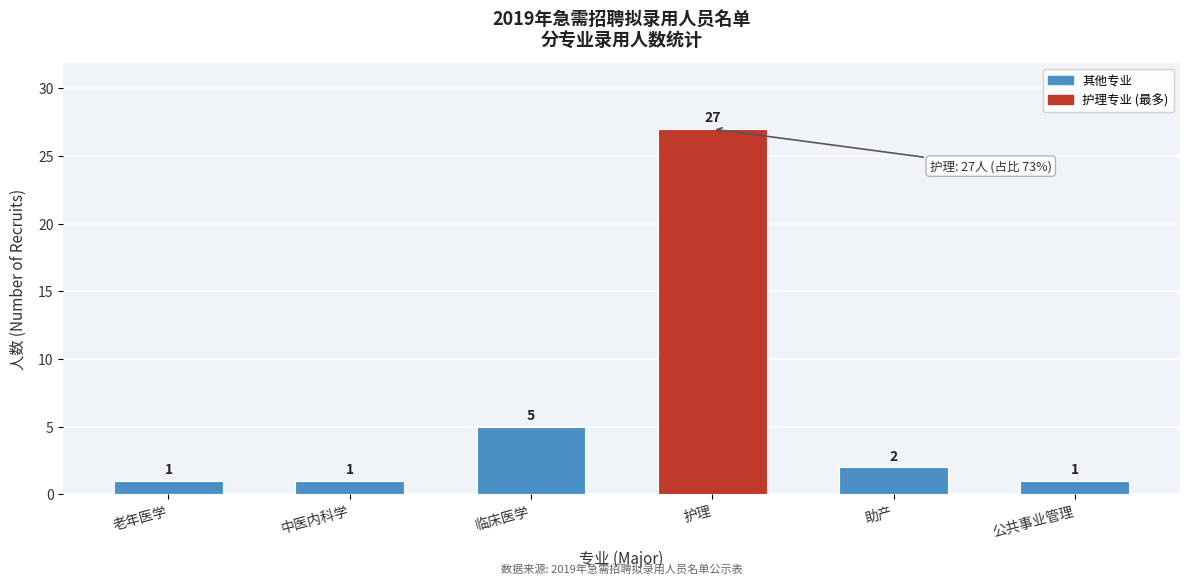

Reading left to right, what are all the values shown in this chart?

1	1	5	27	2	1